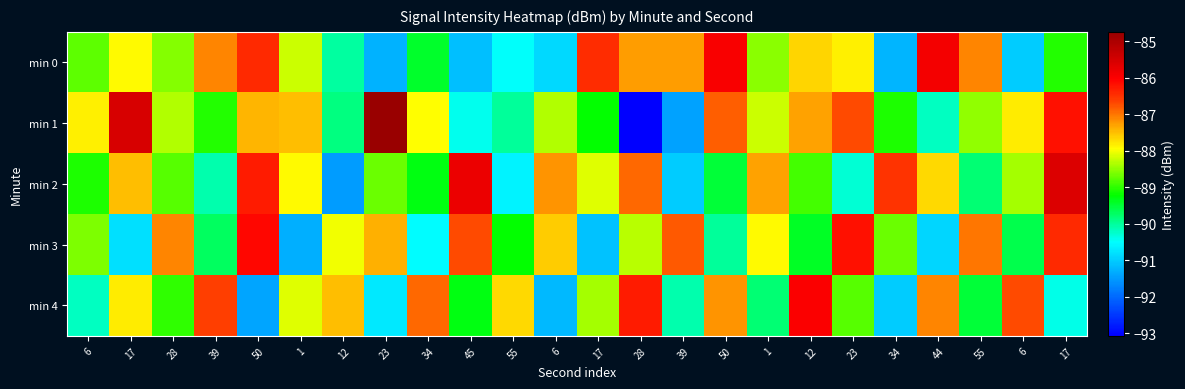

Reading right to left, what are all the values shown in this chart?

min 0: 17=-89.0	6=-91.0	55=-87.1	44=-85.9	34=-91.2	23=-87.8	12=-87.7	1=-88.5	50=-86.0	39=-87.3	28=-87.2	17=-86.5	6=-90.9	55=-90.5	45=-91.1	34=-89.4	23=-91.3	12=-90.0	1=-88.2	50=-86.4	39=-87.1	28=-88.6	17=-87.9	6=-88.8
min 1: 17=-86.2	6=-87.8	55=-88.5	44=-90.2	34=-89.1	23=-86.7	12=-87.3	1=-88.2	50=-86.8	39=-91.4	28=-93.1	17=-89.2	6=-88.3	55=-90.0	45=-90.4	34=-87.9	23=-84.7	12=-89.9	1=-87.5	50=-87.4	39=-89.0	28=-88.3	17=-85.5	6=-87.9
min 2: 17=-85.6	6=-88.4	55=-89.8	44=-87.7	34=-86.5	23=-90.3	12=-88.9	1=-87.3	50=-89.5	39=-91.0	28=-86.9	17=-88.1	6=-87.2	55=-90.6	45=-85.8	34=-89.3	23=-88.7	12=-91.5	1=-87.9	50=-86.3	39=-90.1	28=-88.8	17=-87.5	6=-89.1
min 3: 17=-86.4	6=-89.6	55=-87.0	44=-90.9	34=-88.7	23=-86.2	12=-89.4	1=-87.9	50=-90.0	39=-86.8	28=-88.3	17=-91.1	6=-87.6	55=-89.2	45=-86.7	34=-90.5	23=-87.4	12=-88.0	1=-91.3	50=-86.1	39=-89.7	28=-87.1	17=-90.8	6=-88.6
min 4: 17=-90.4	6=-86.7	55=-89.5	44=-87.1	34=-91.0	23=-88.8	12=-86.0	1=-89.8	50=-87.2	39=-90.1	28=-86.3	17=-88.4	6=-91.2	55=-87.7	45=-89.3	34=-86.9	23=-90.7	12=-87.5	1=-88.1	50=-91.4	39=-86.6	28=-89.0	17=-87.8	6=-90.2